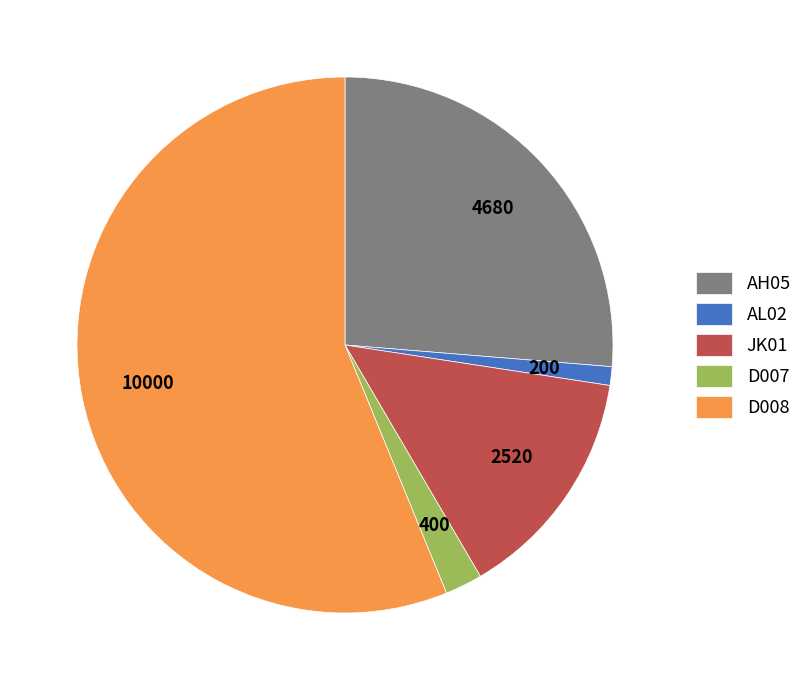

Which category has the biggest portion of the pie?

D008